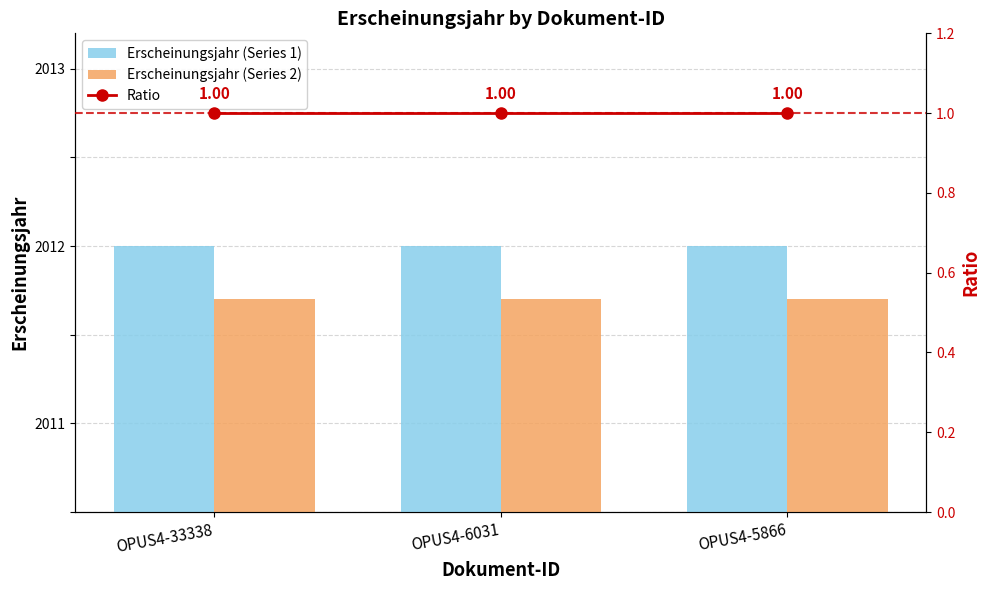

Rank the categories by Ratio value from lowest to highest.

OPUS4-33338, OPUS4-6031, OPUS4-5866